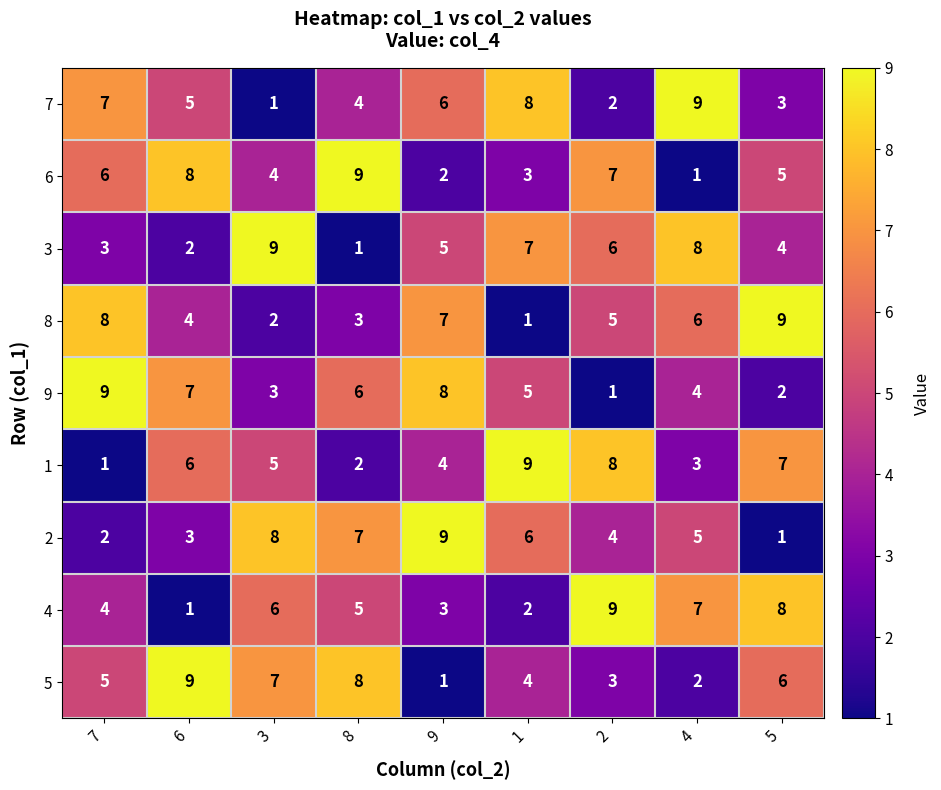

Count the 6 values in the range 3 to 7.

5